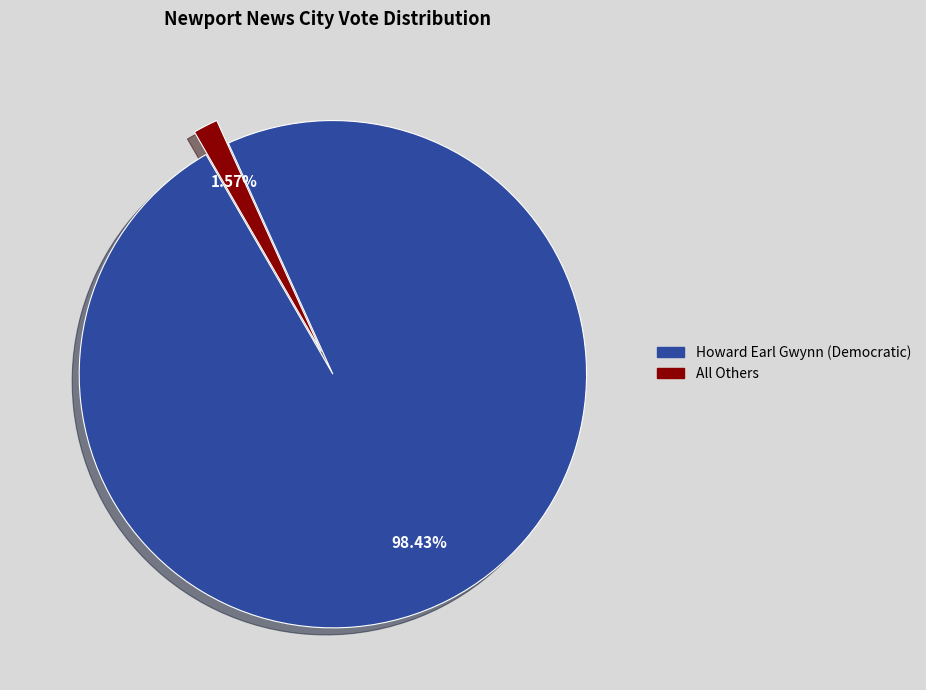

How many slices are in this pie chart?

2